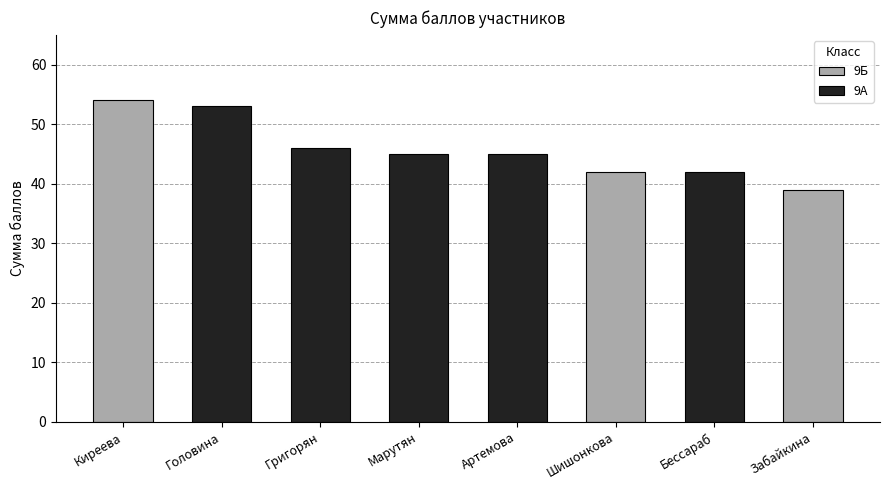

Approximately how many times larger is the value at Бессараб compared to Григорян?

0.9